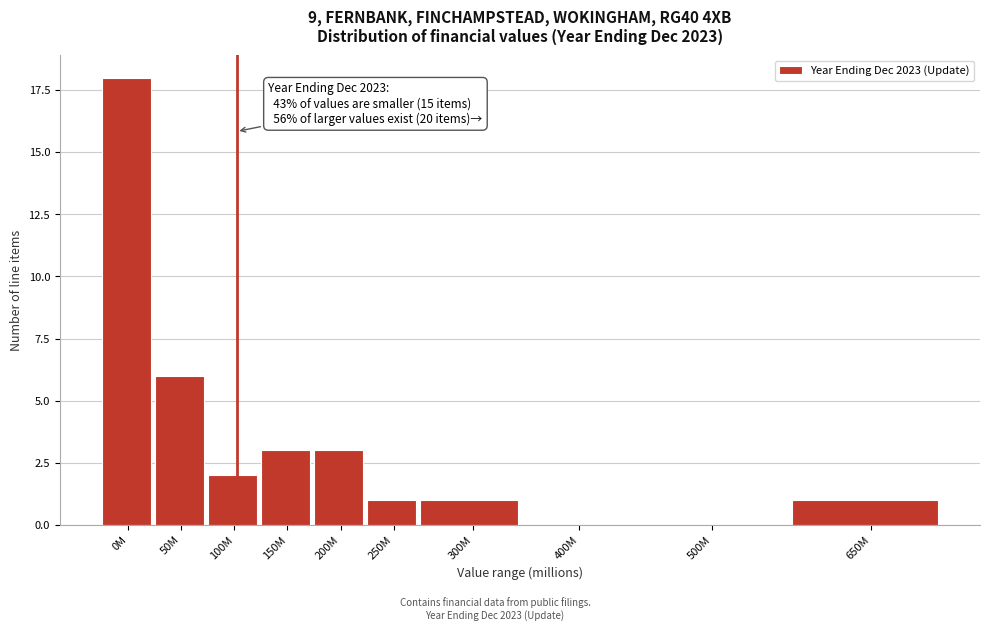

Reading left to right, transcribe all the data shown in this chart.

0M=18	50M=6	100M=2	150M=3	200M=3	250M=1	300M=1	400M=0	500M=0	650M=1